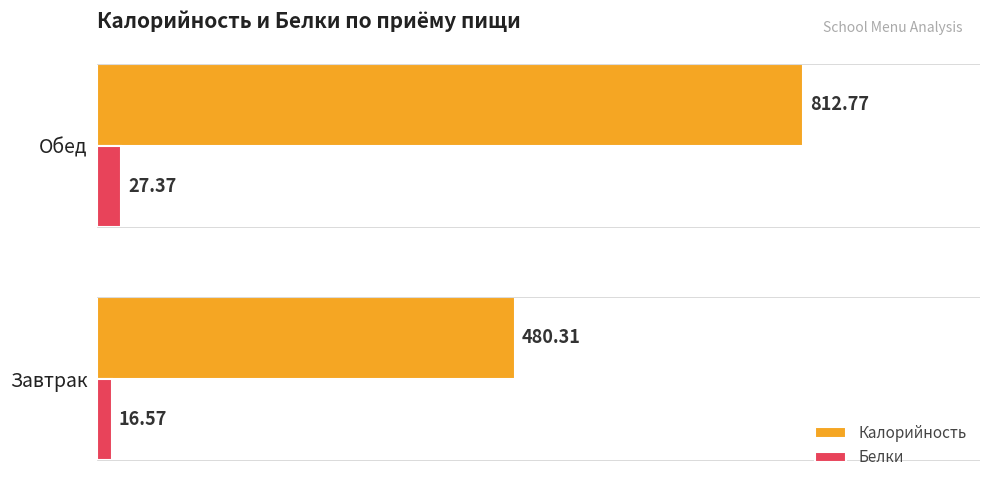

Rank the categories by Калорийность value from lowest to highest.

Завтрак, Обед